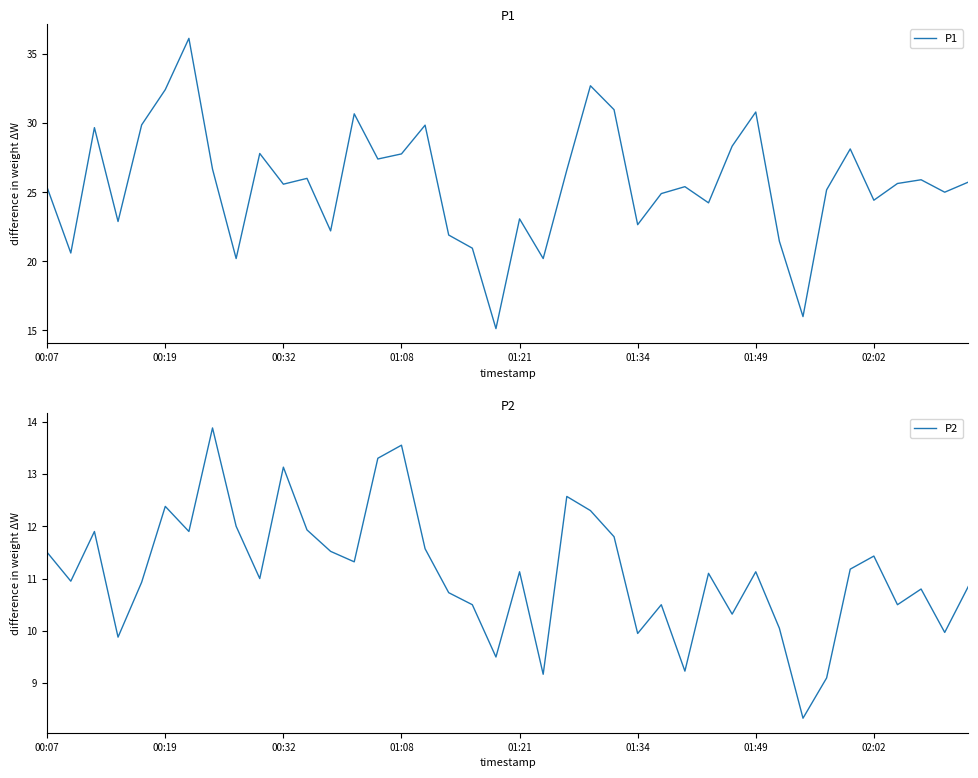

Which series has the largest range (max minus min)?

P1